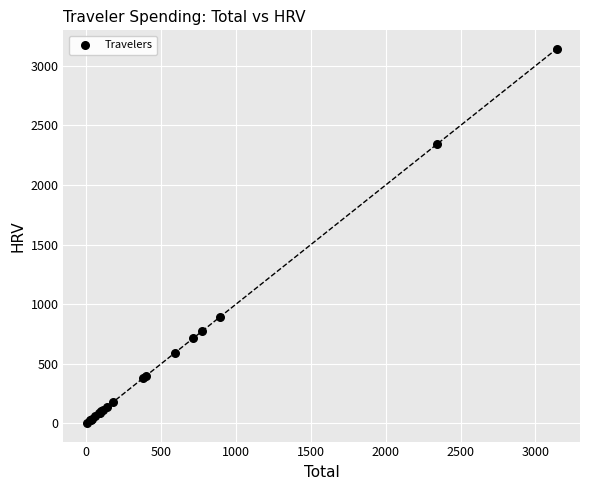

What Y value in the scatter plot is closest to 1572?

894.4